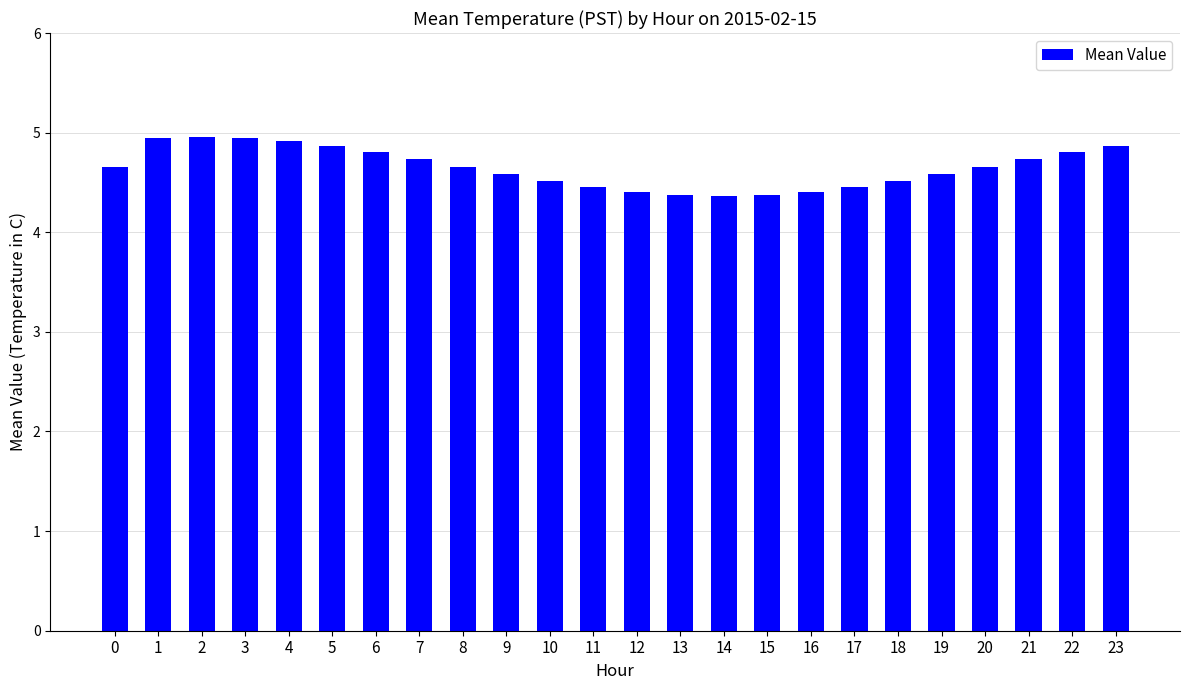

How many bars are there in total?

24